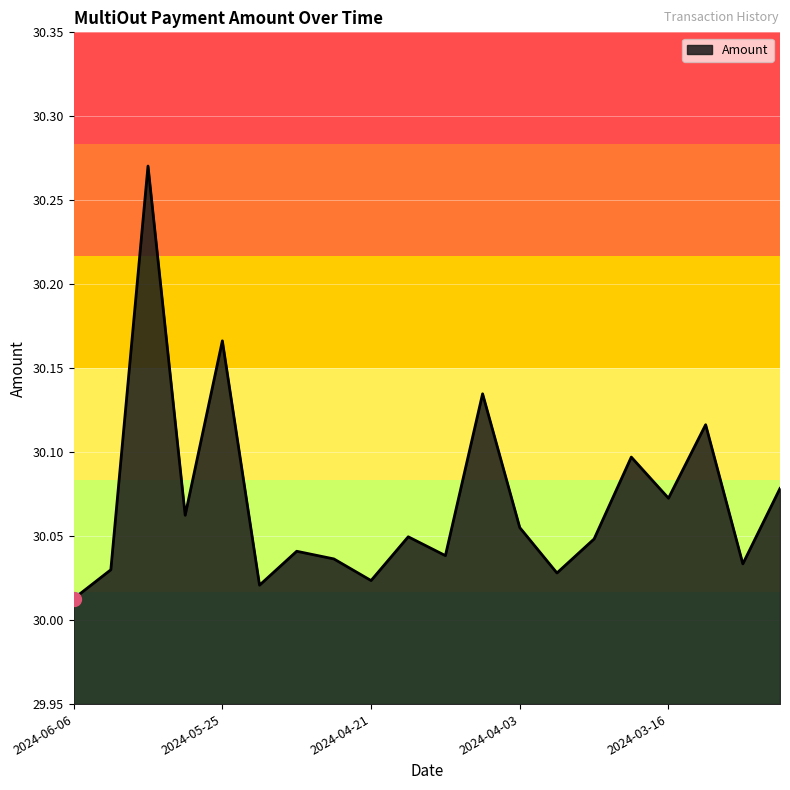

True or false: the data has more than 0 interior local peaks.

True